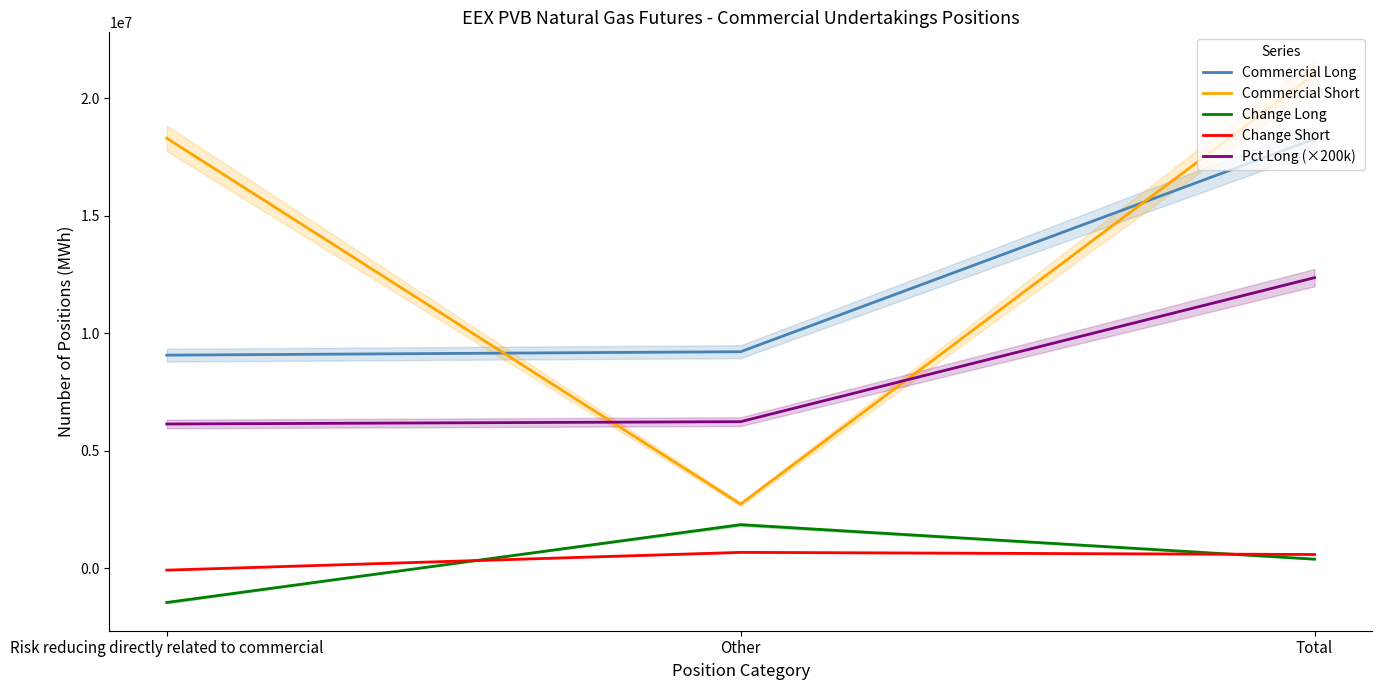

At which label does Pct Long (×200k) reach its peak?

Total